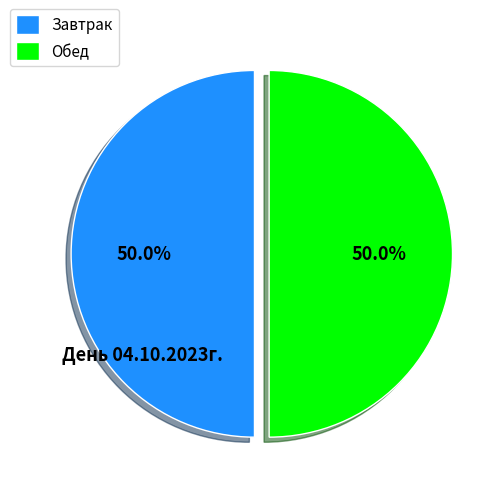

Approximately how many times larger is the value at Завтрак compared to Обед?

1.0